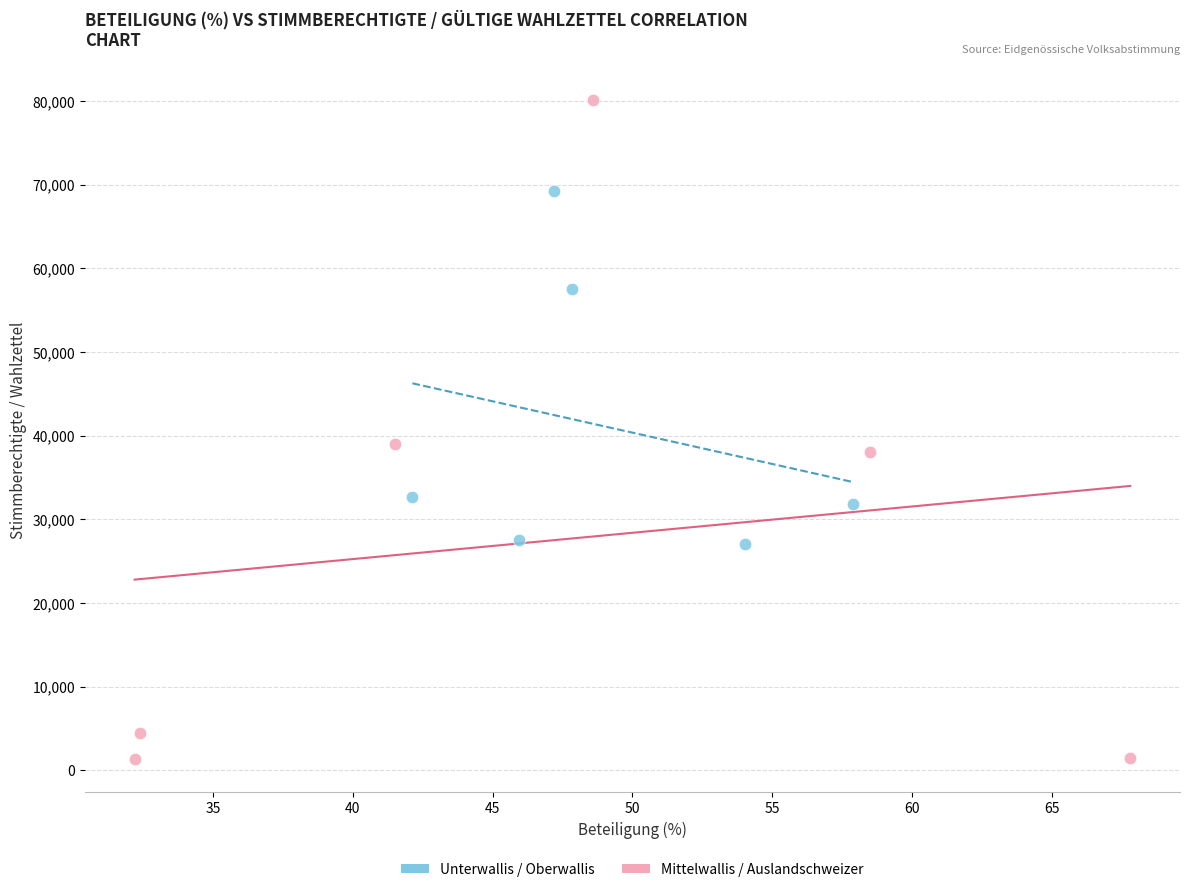

Which series contains the highest Y value?

Mittelwallis / Auslandschweizer